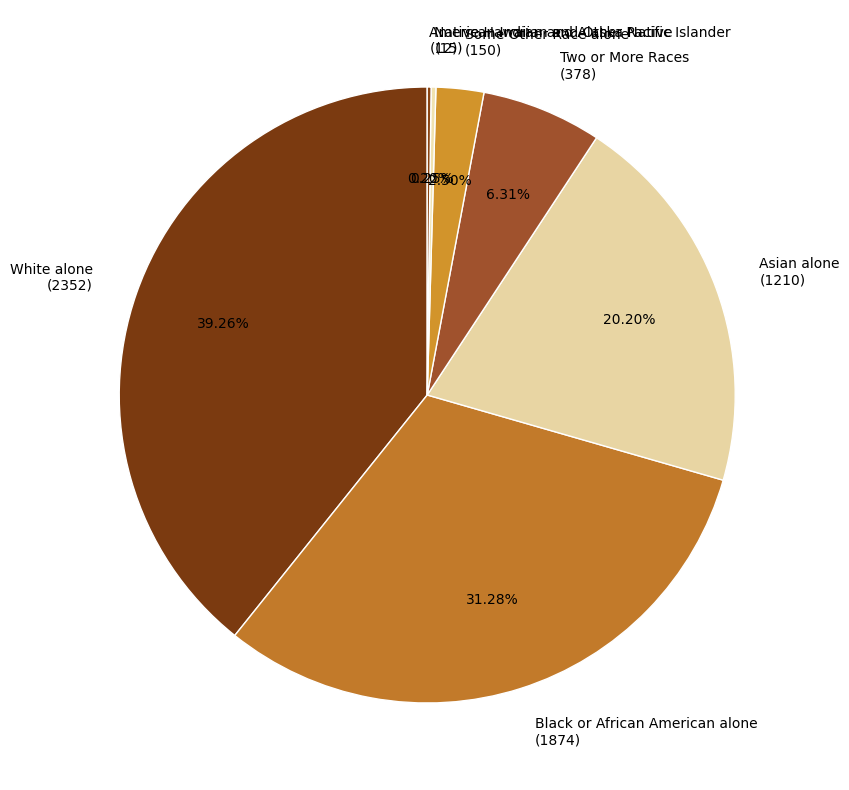

Is there any slice that represents more than half of the pie?

No